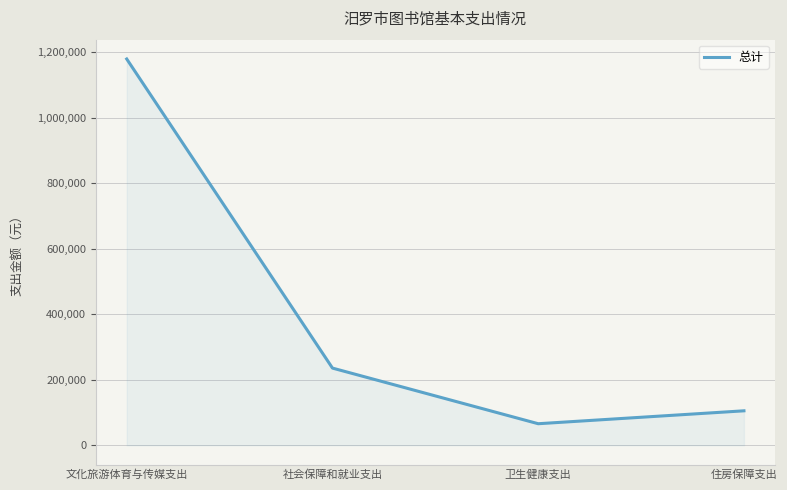

At which label is the value closest to 622632?

社会保障和就业支出